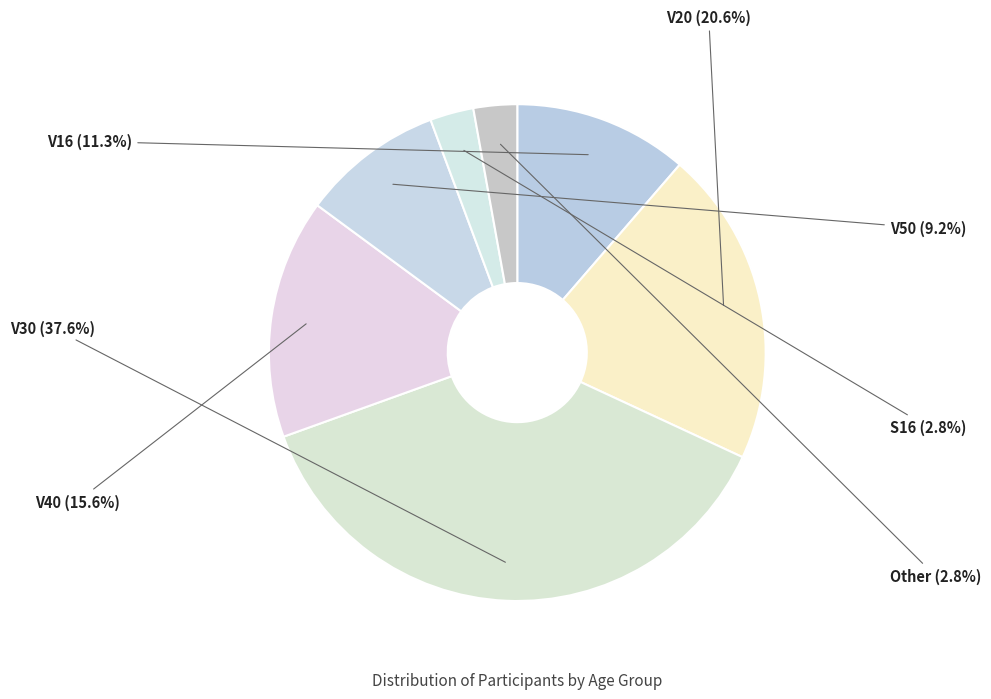

Which has a higher value, V30 or V50?

V30